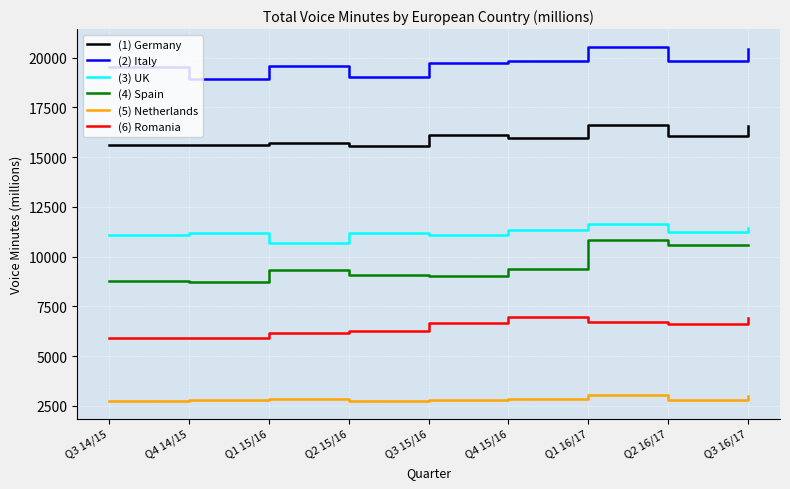

What is the smallest value displayed?

2744